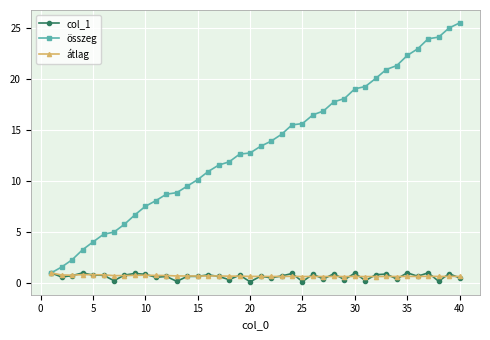

At how many categories does at least one series exceed 7?

31